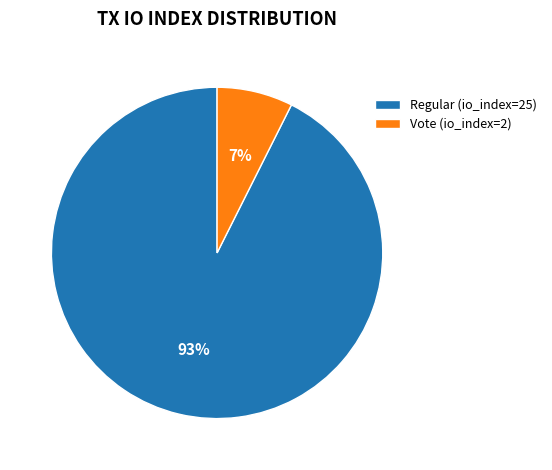

Does Regular (io_index=25) account for over 50% of the chart?

Yes